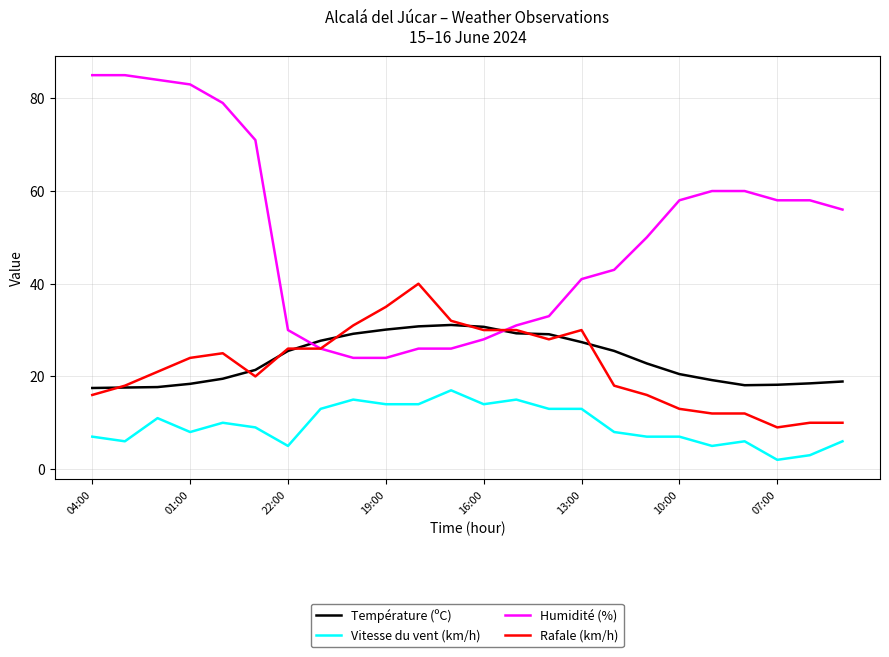

Which series has the largest total across all categories?

Humidité (%)